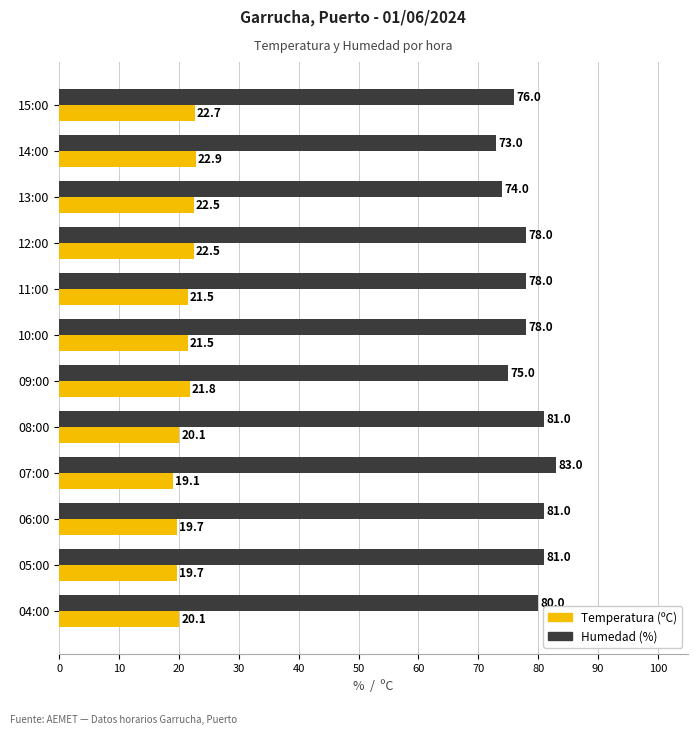

Is it true that Humedad (%) equals 31.2 at 15:00?

False